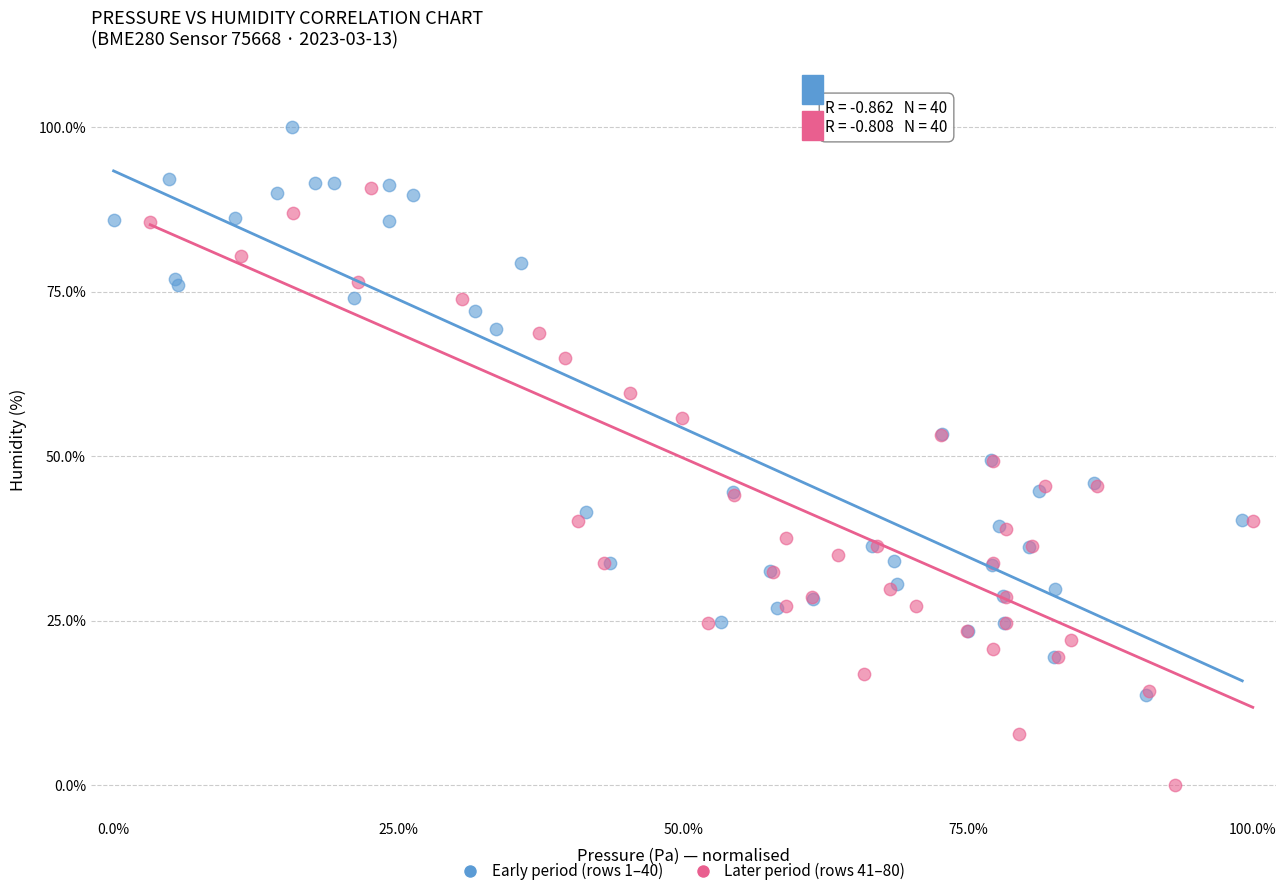

Which series reaches the minimum Y coordinate?

Later period (rows 41–80)